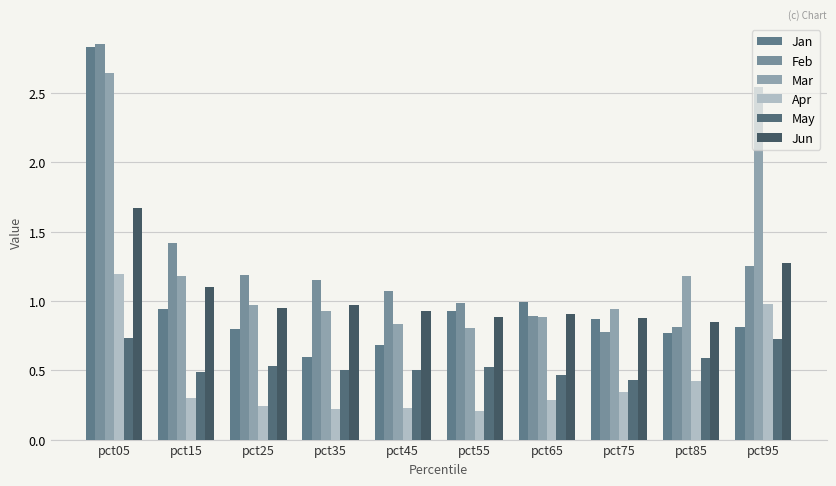

List the labels in order of Jan value, largest first.

pct05, pct65, pct15, pct55, pct75, pct95, pct25, pct85, pct45, pct35